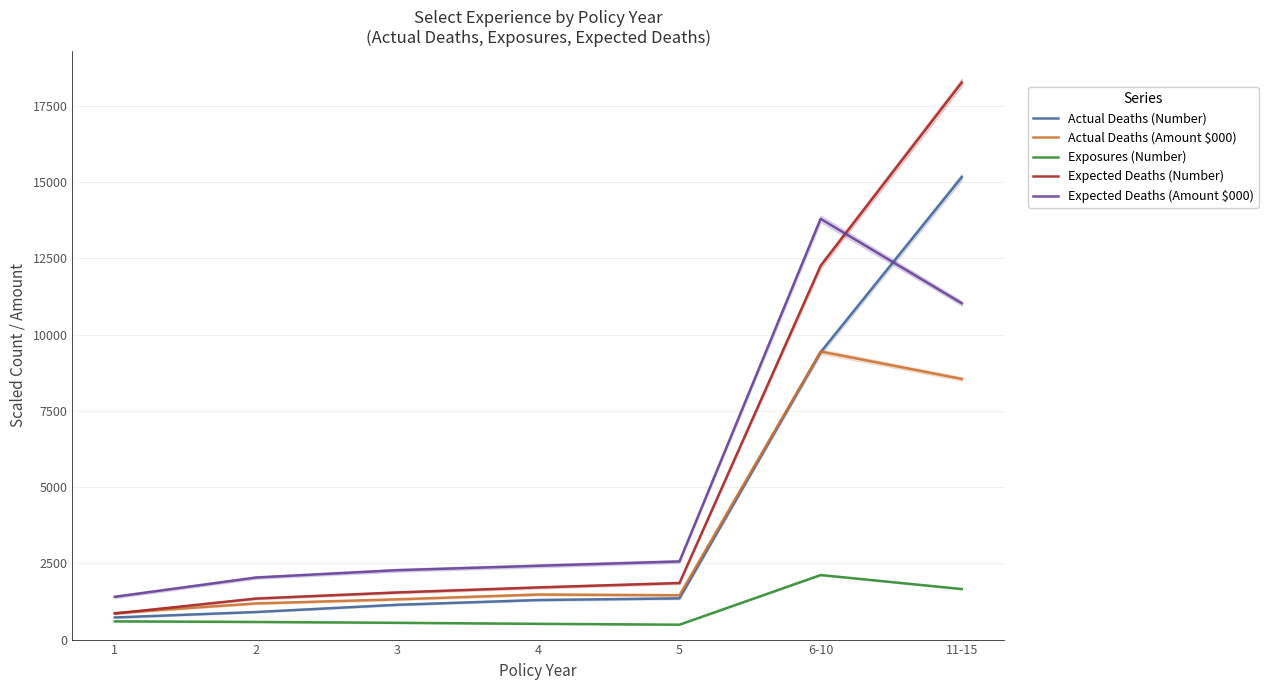

How many data points does each series have?

7